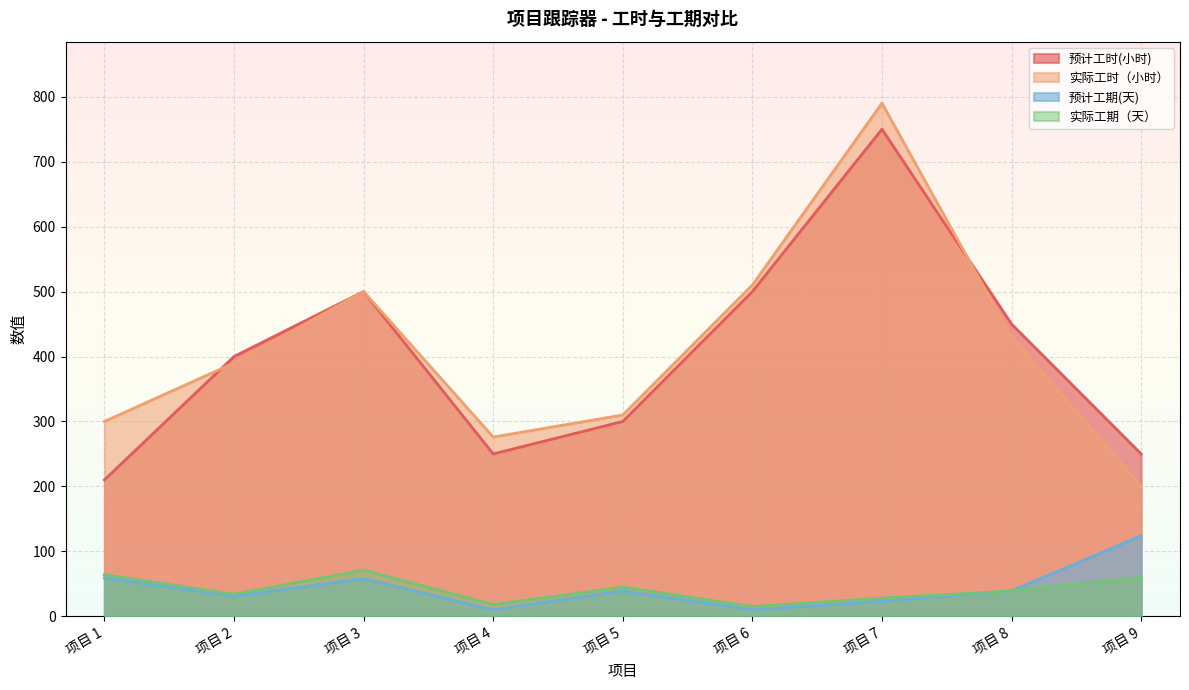

In 实际工时（小时）, how many points are lower than both neighbors (excluding endpoints)?

1